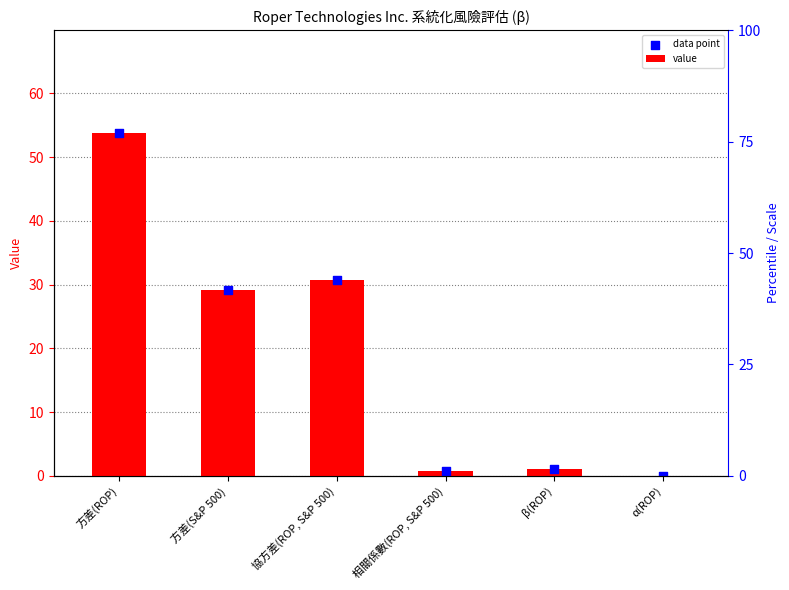

What are all the series names shown in the legend?

value, data point